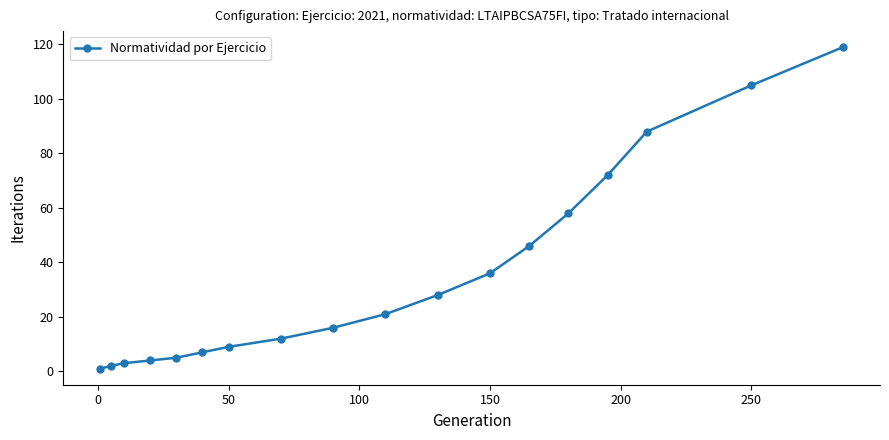

Is this an area chart (filled region under the line)?

No